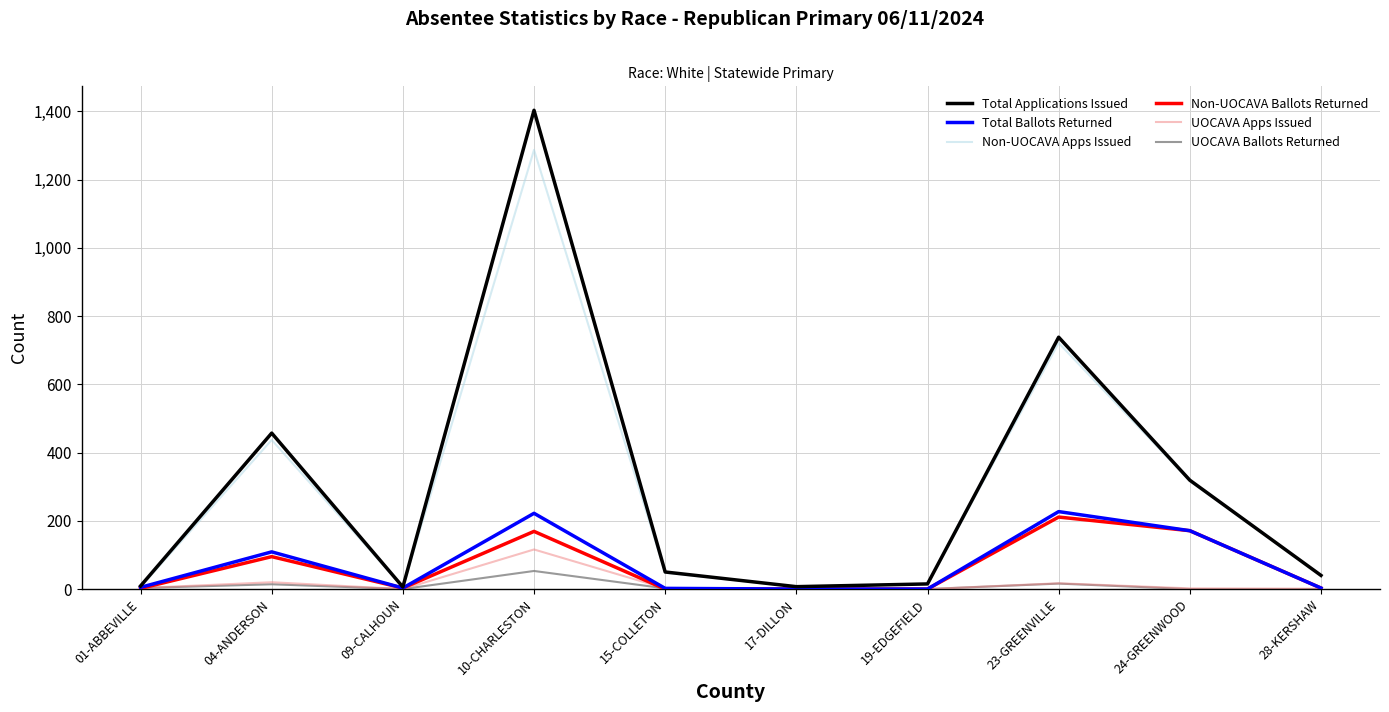

At which label does Non-UOCAVA Ballots Returned first exceed 3?

04-ANDERSON